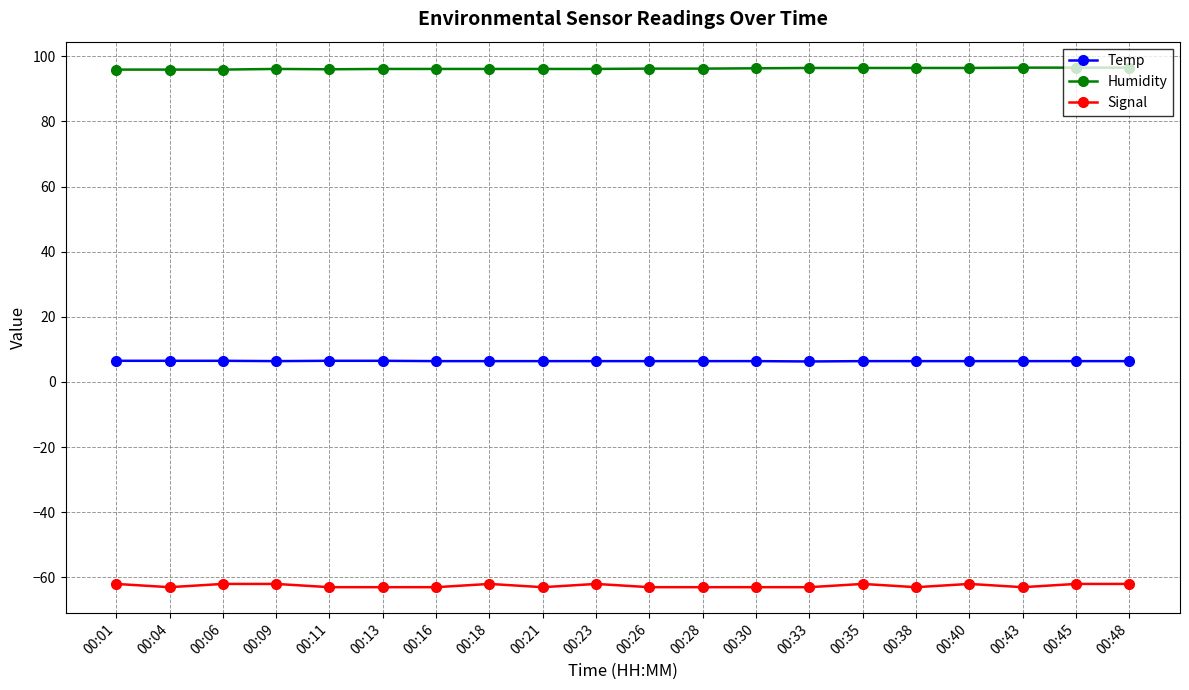

What is the smallest value displayed?

-63.0